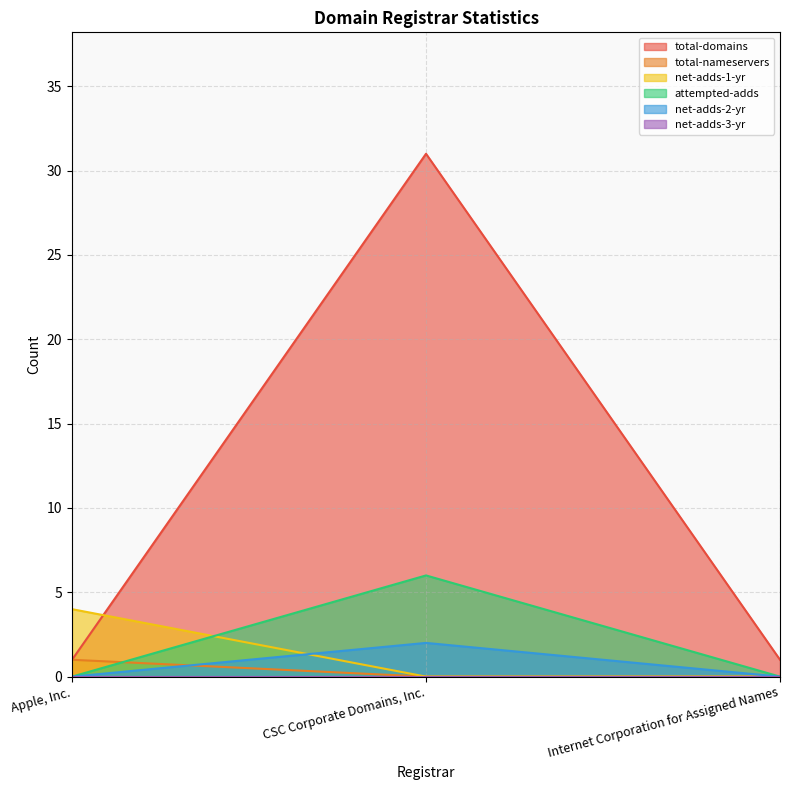

What is the difference between the highest and lowest values at CSC Corporate Domains, Inc.?

31